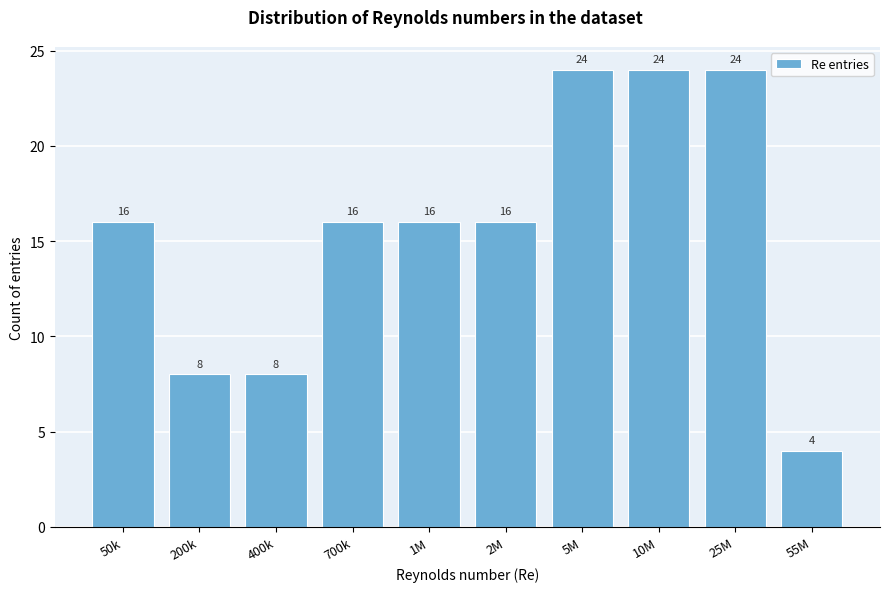

Reading left to right, extract all data points from this chart.

16	8	8	16	16	16	24	24	24	4